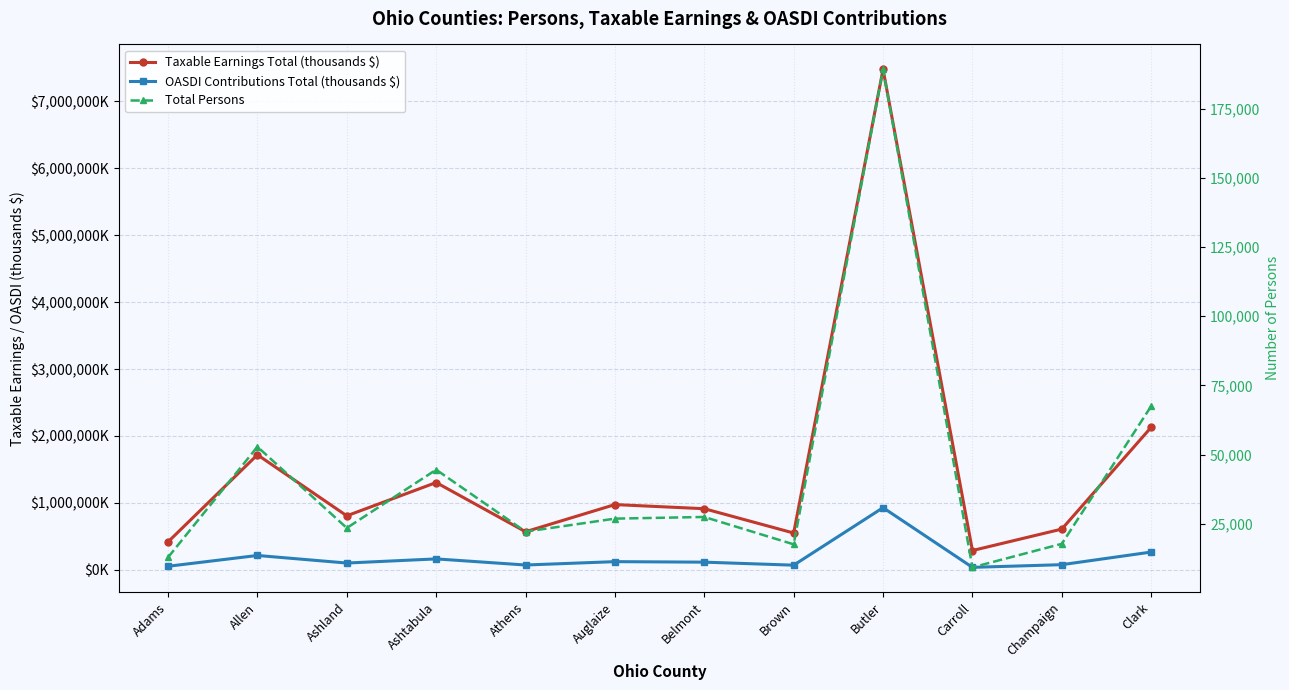

At which category does Taxable Earnings Total (thousands $) reach its first local peak?

Allen